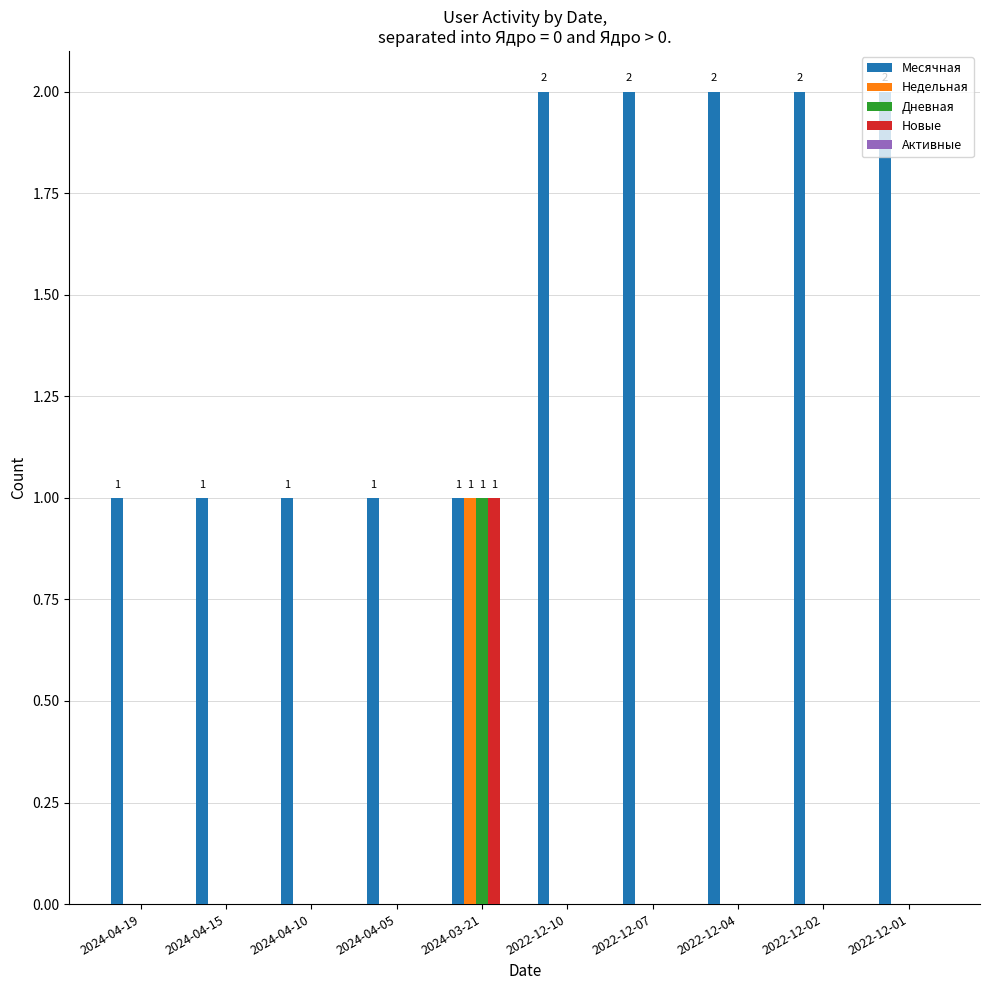

What value does the Месячная series have at 2022-12-04?

2